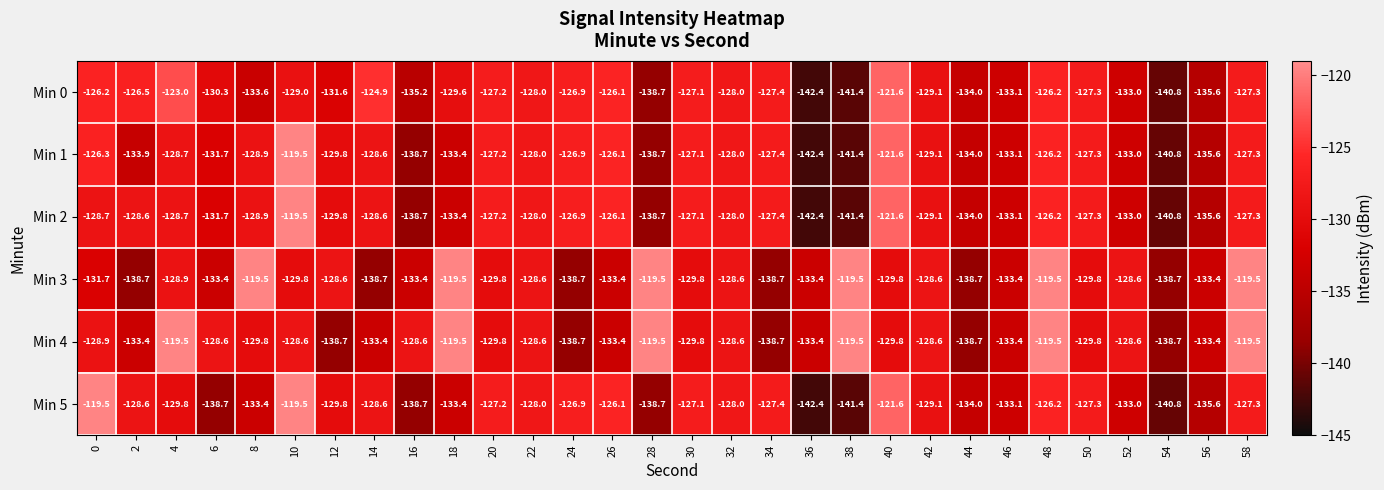

What is the difference between the maximum and minimum values in the Min 3 series?

19.2